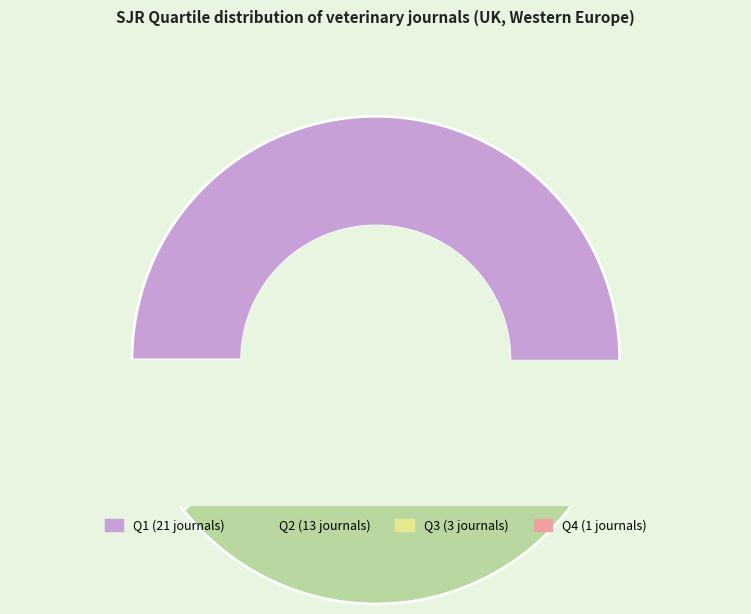

What is the change in value from Q3 to Q4?

-2